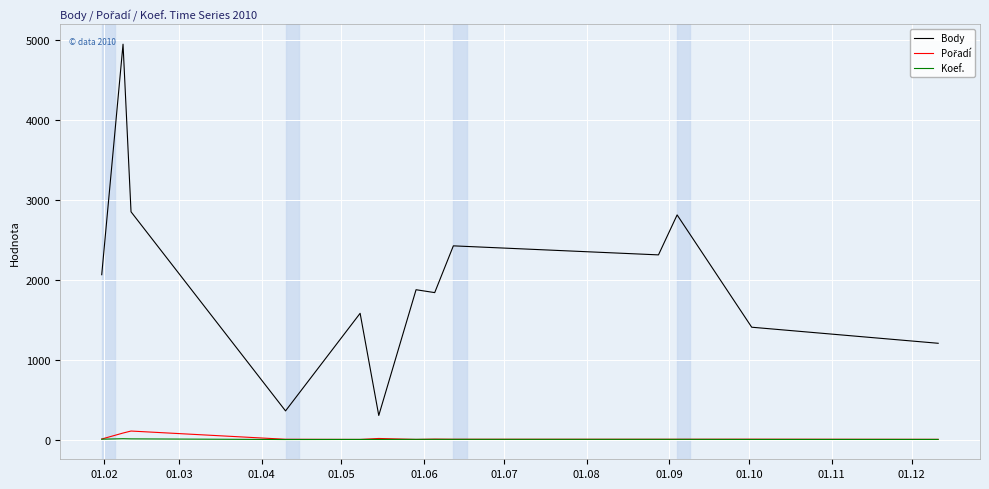

Which series has the largest range (max minus min)?

Body